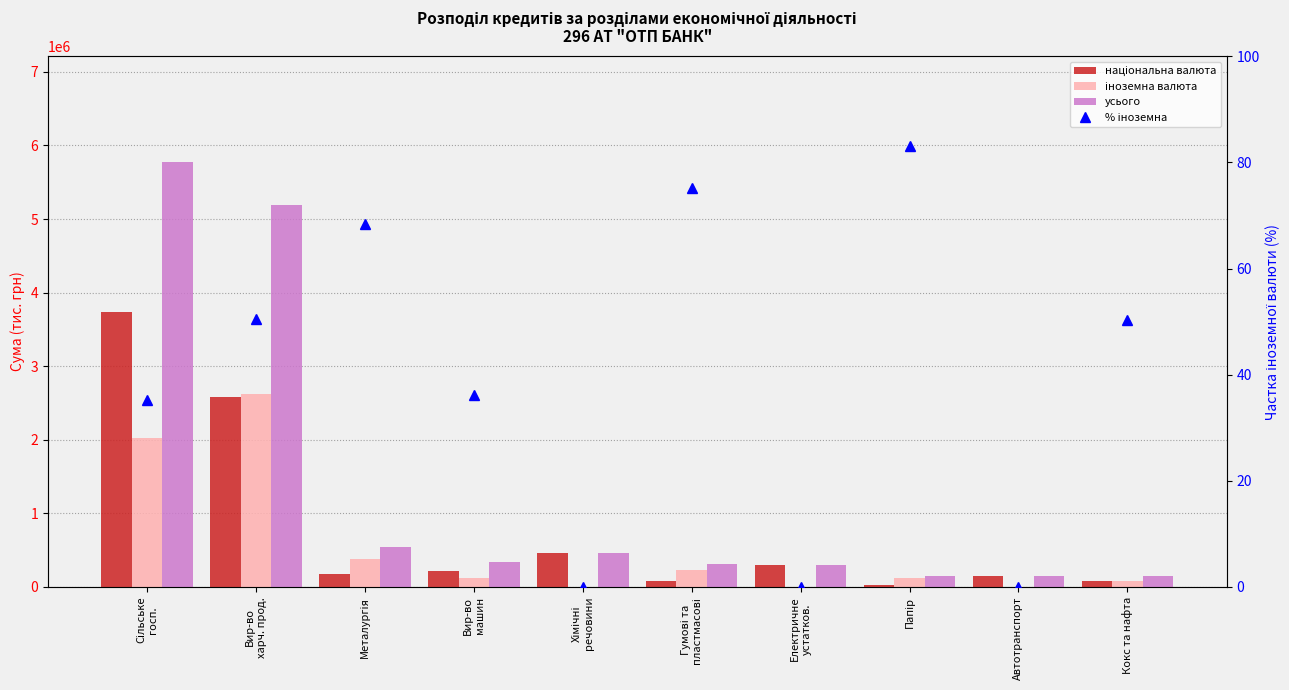

What is the average value of the національна валюта series?

778654.6